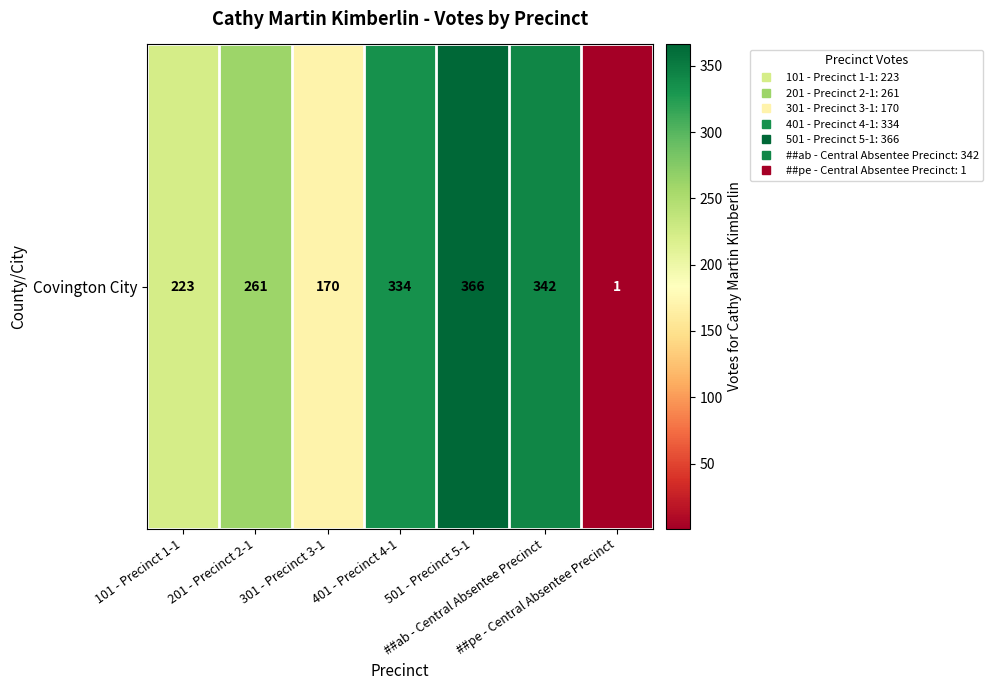

List the labels in order of value, largest first.

501 - Precinct 5-1, ##ab - Central Absentee Precinct, 401 - Precinct 4-1, 201 - Precinct 2-1, 101 - Precinct 1-1, 301 - Precinct 3-1, ##pe - Central Absentee Precinct